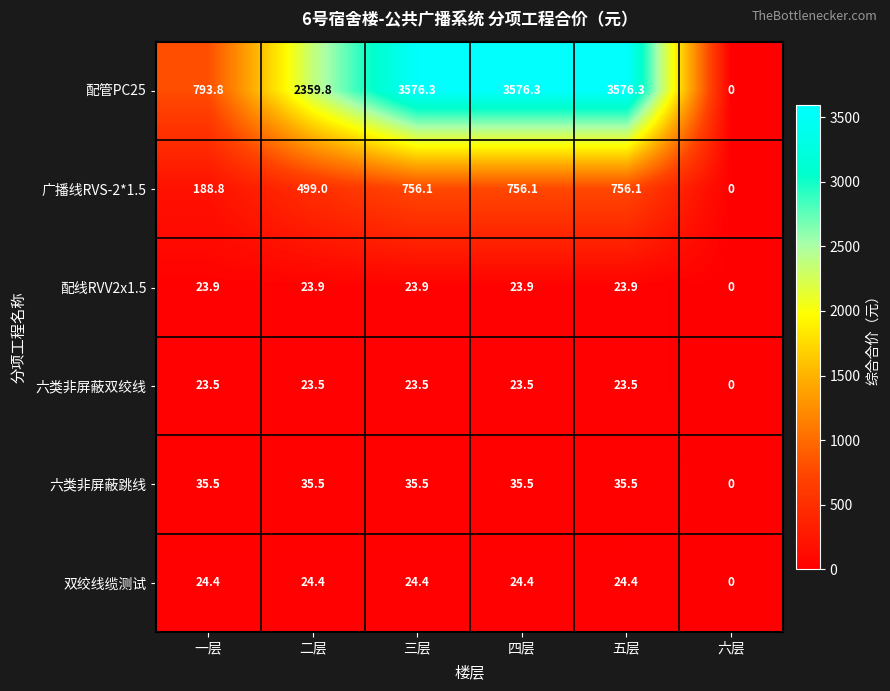

The 六类非屏蔽跳线 series shows 14.5 at 三层. True or false?

False